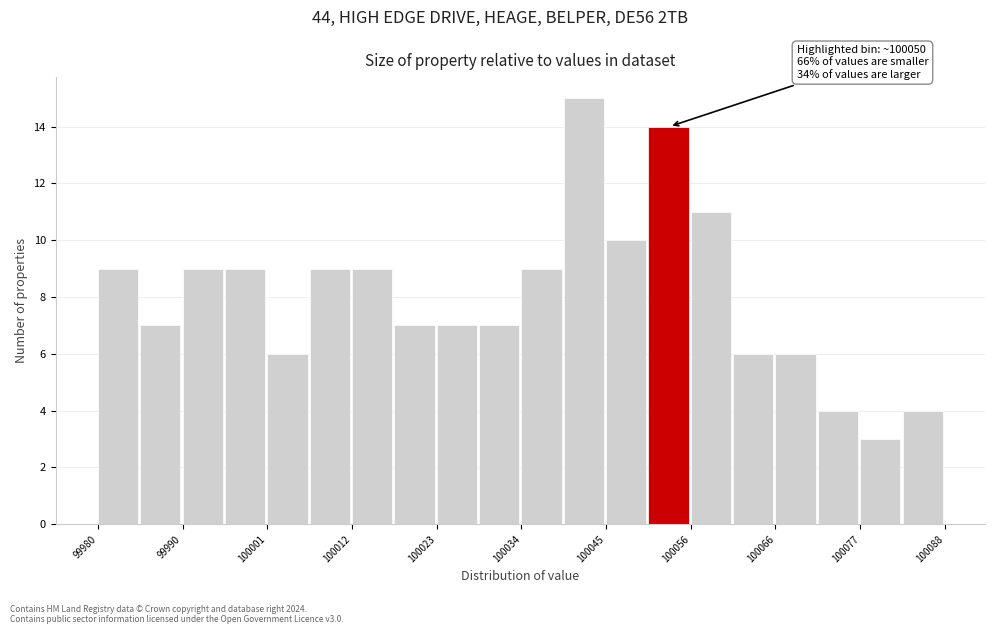

Around what value on the x-axis is the tallest bar? Give the approximate position of its centre, as read against the axis.

100042